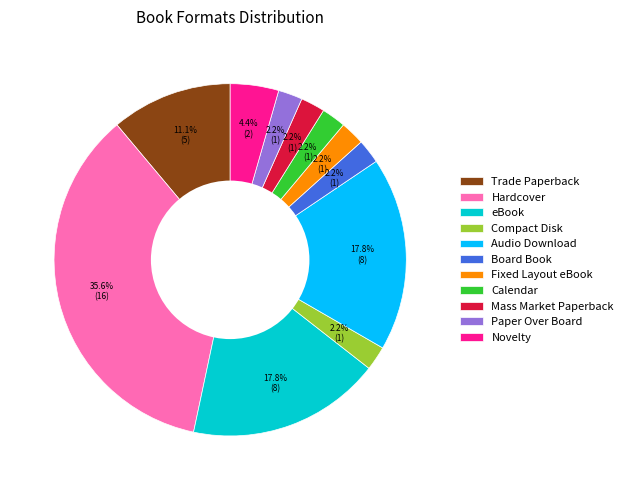

Is it true that Audio Download is 6% of the pie?

False